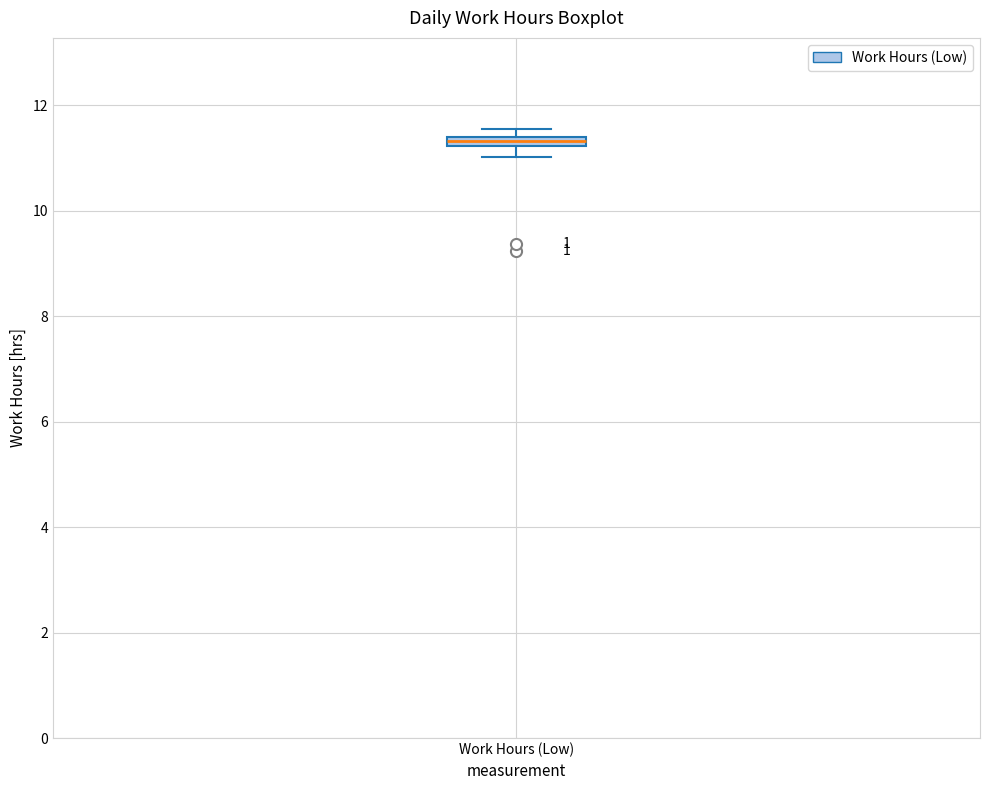

Where is the lower edge of the box for Work Hours (Low) on the y-axis? The values are not printed on the chart, so give them approximately, as read against the axis.

11.2